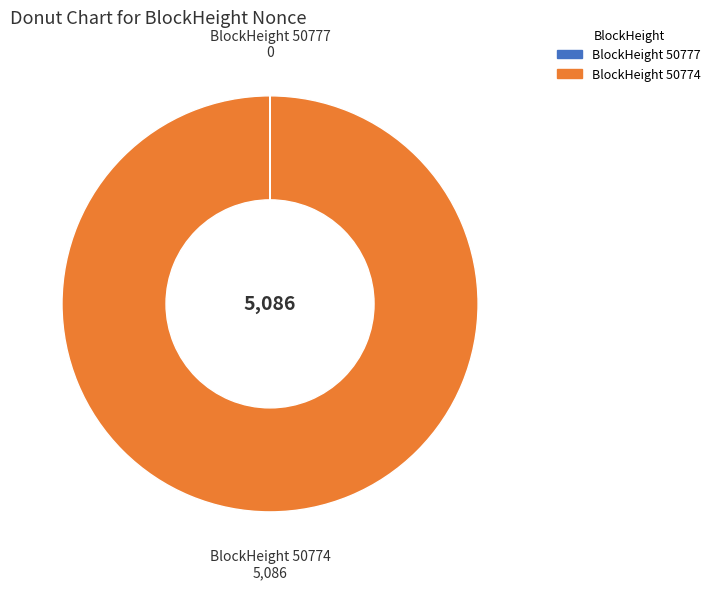

Does any single category account for the majority?

Yes